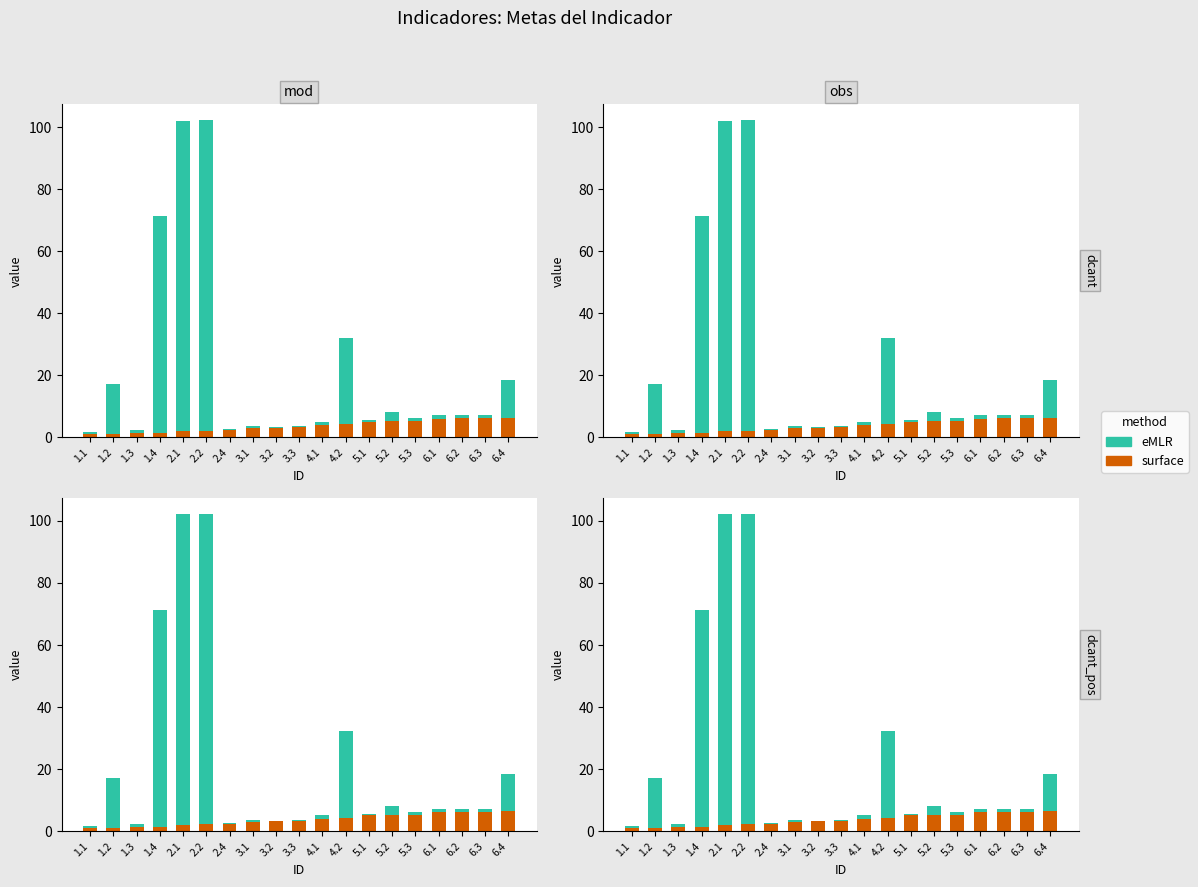

How many groups of bars are there?

19